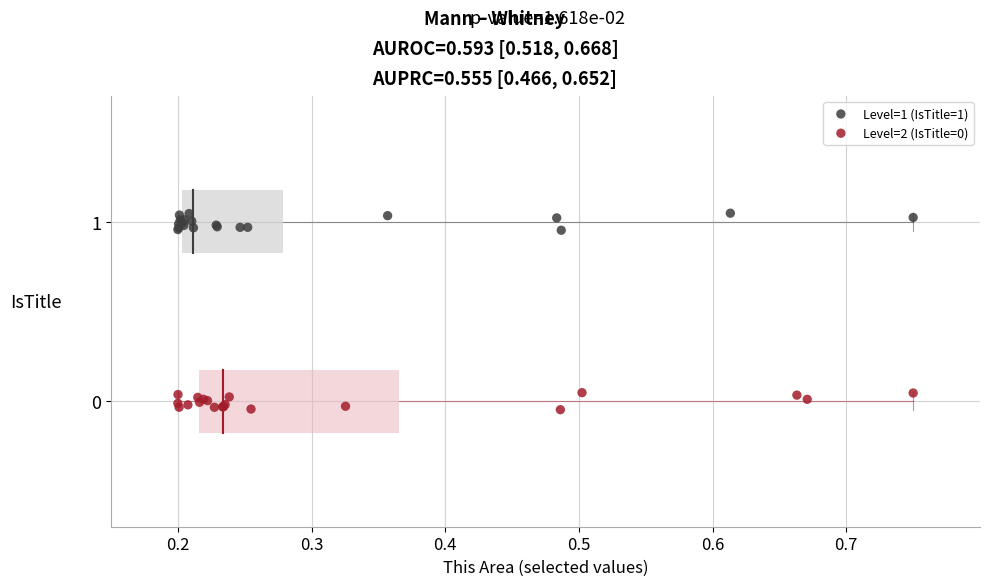

Which series contains the highest Y value?

Level=1 (IsTitle=1)